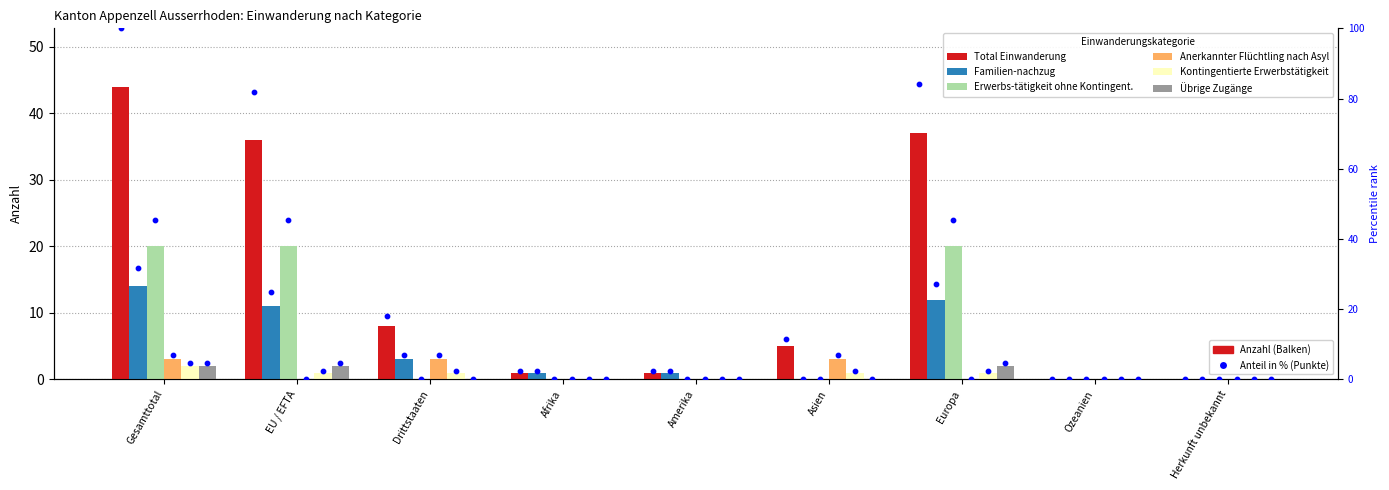

Is the value of Übrige Zugänge at Herkunft unbekannt greater than the value of Kontingentierte Erwerbstätigkeit at Drittstaaten?

No